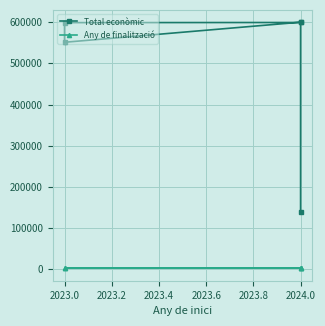

List the series in order of their overall mean, highest first.

Total econòmic, Any de finalització